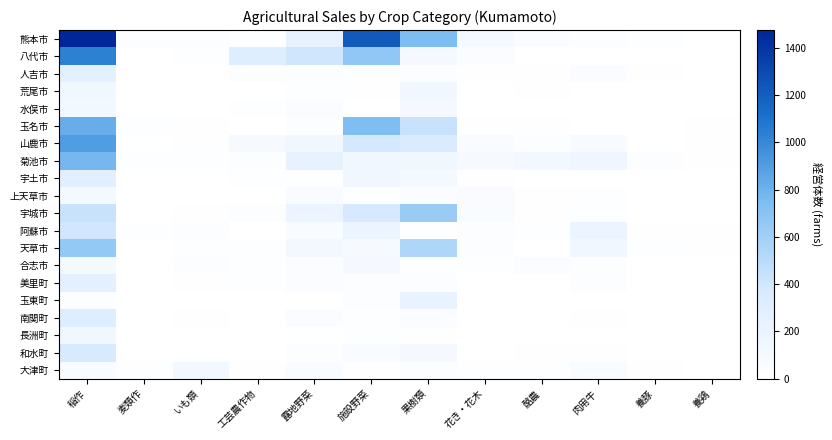

What is the difference between the highest and lowest values at 養鶏?

8